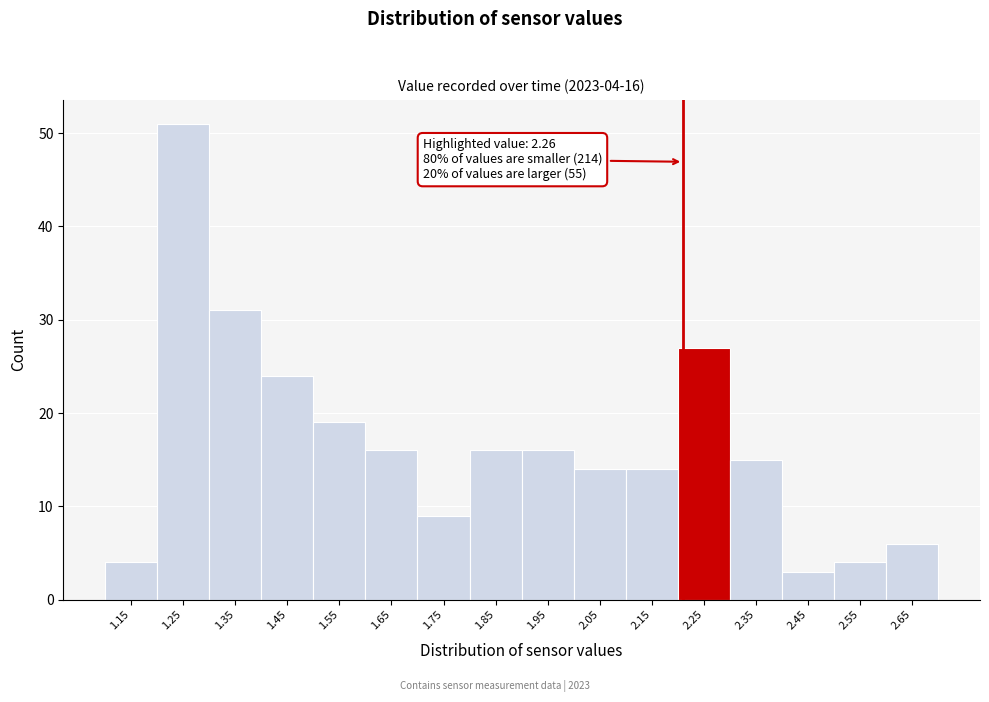

Reading right to left, transcribe all the data shown in this chart.

6	4	3	15	27	14	14	16	16	9	16	19	24	31	51	4